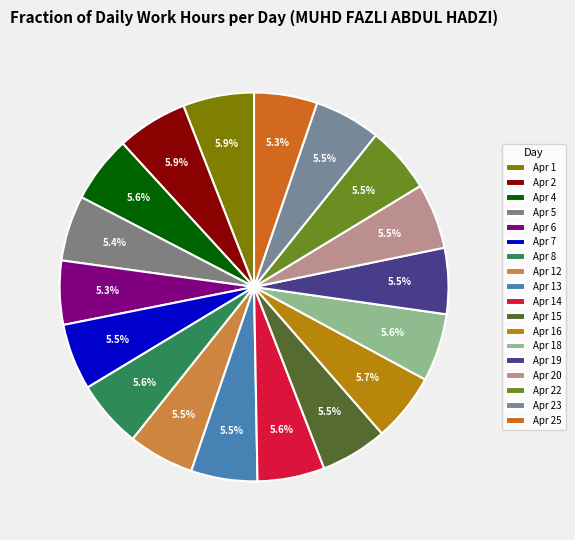

Between Apr 20 and Apr 8, which is larger?

Apr 8